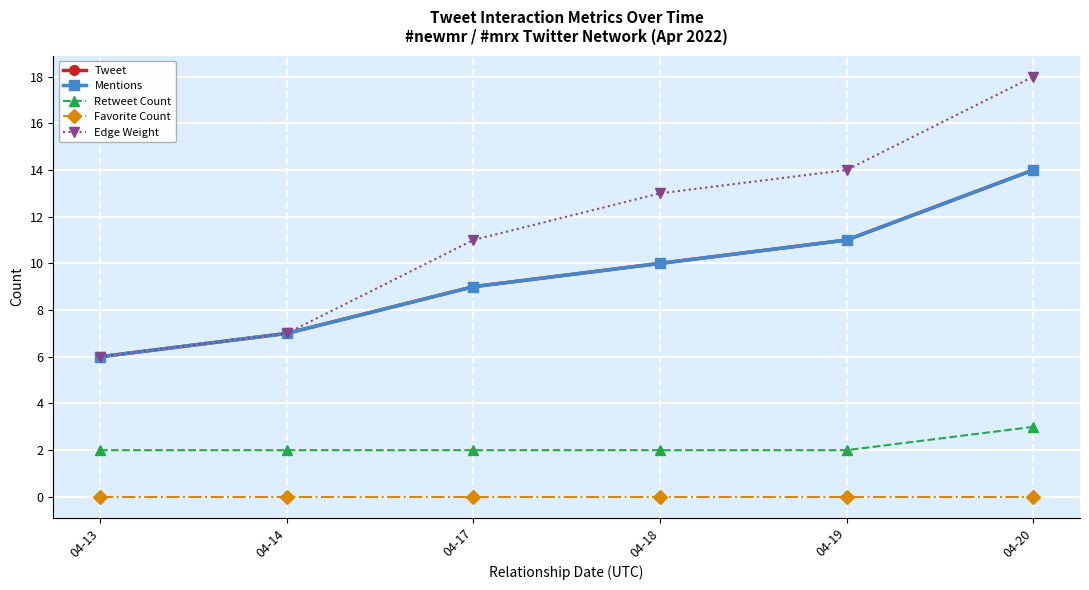

At which label does Edge Weight reach its minimum?

04-13